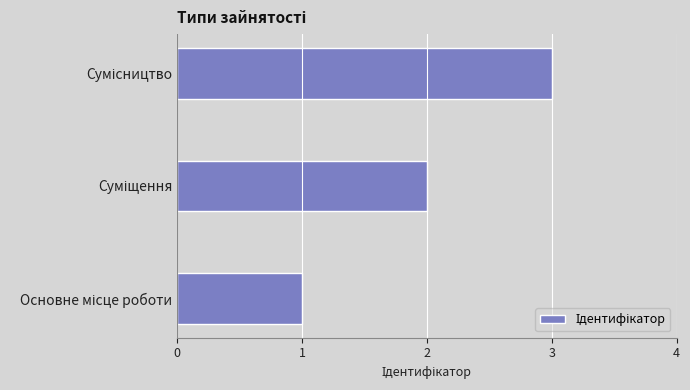

What is the greatest value displayed?

3